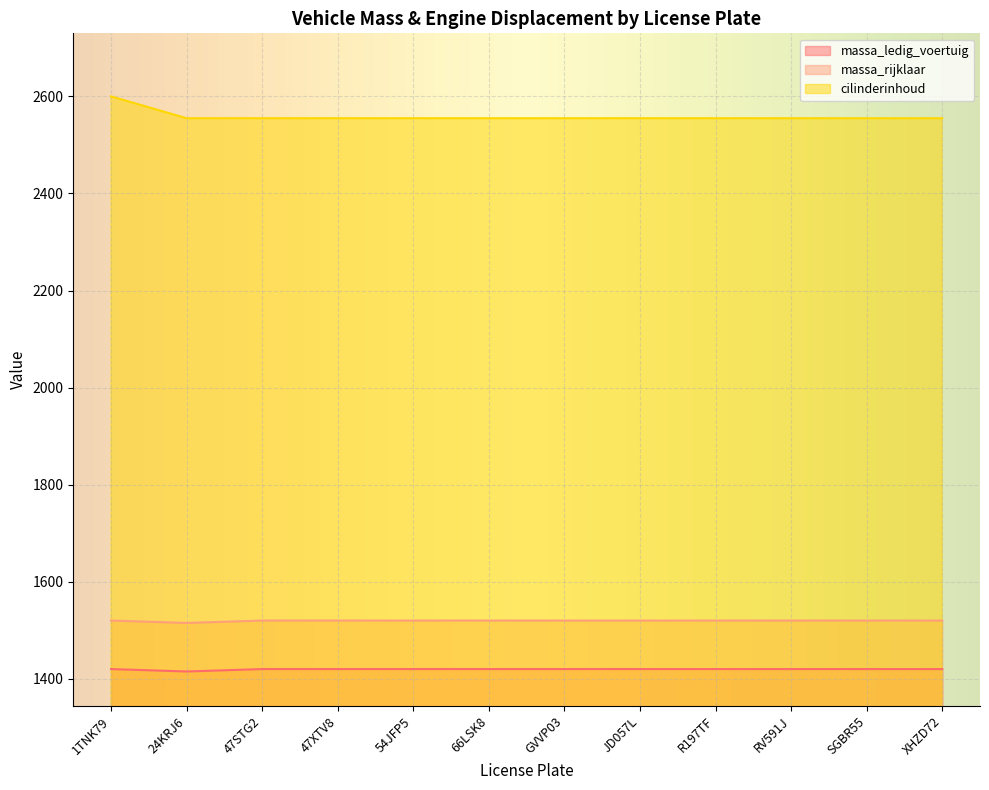

Where is massa_rijklaar nearest to the value 1517?

24KRJ6